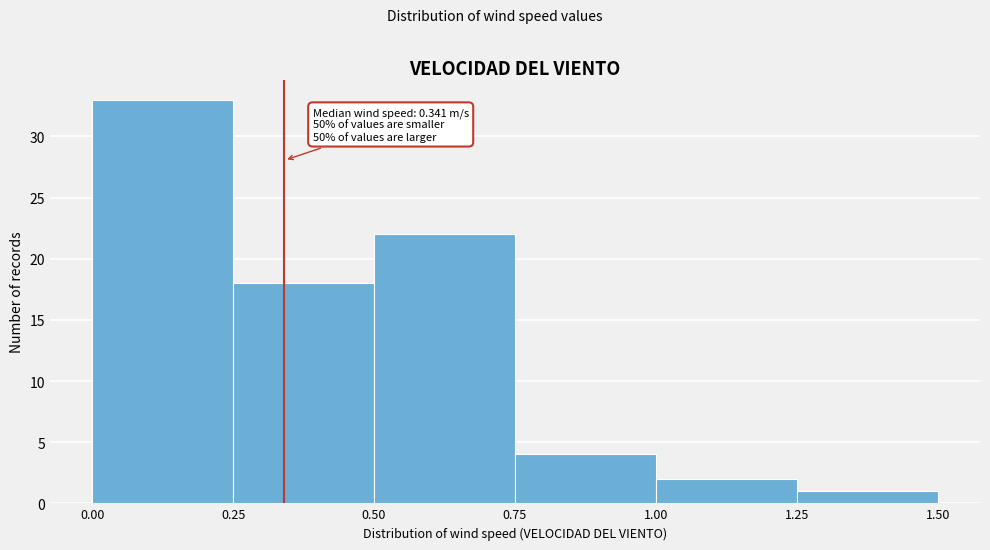

Which range on the x-axis has the tallest bar?

0.00 to 0.25